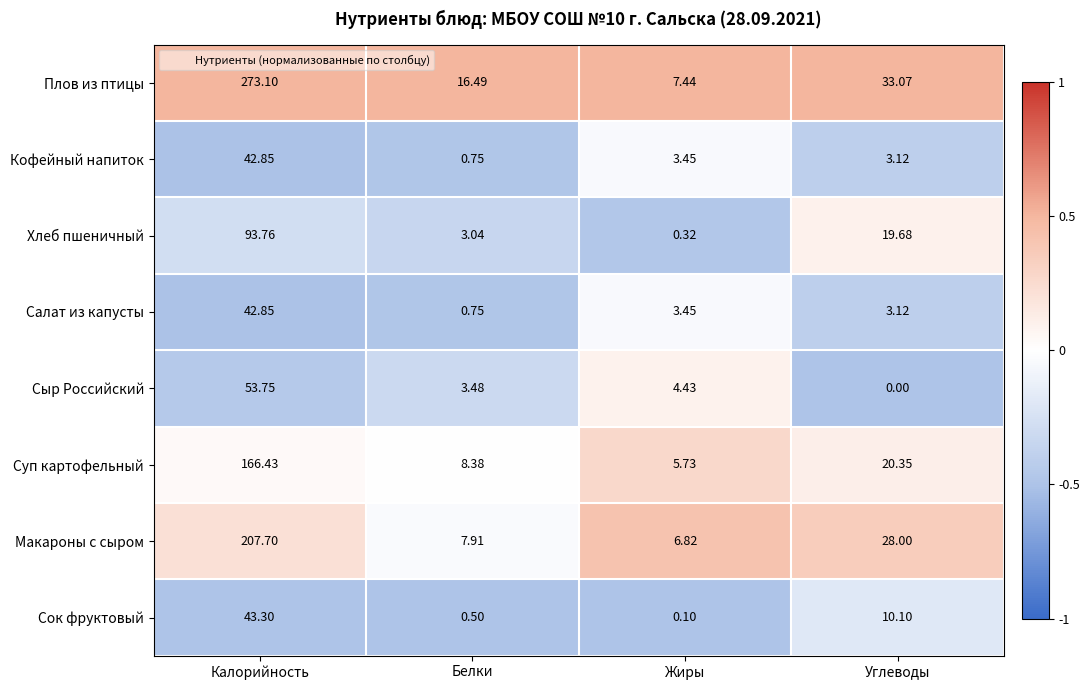

Which series has the largest range (max minus min)?

Плов из птицы